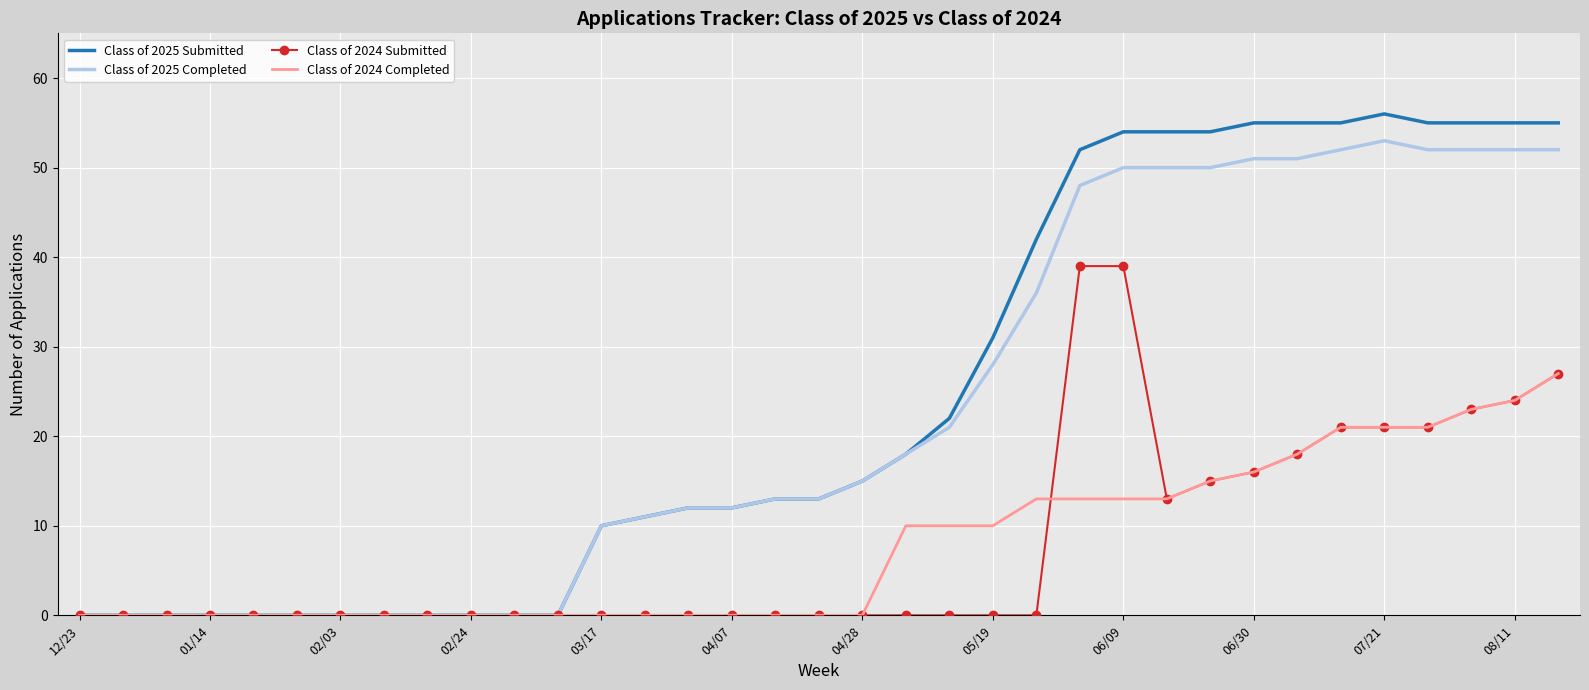

Which series has the widest spread of values?

Class of 2025 Submitted